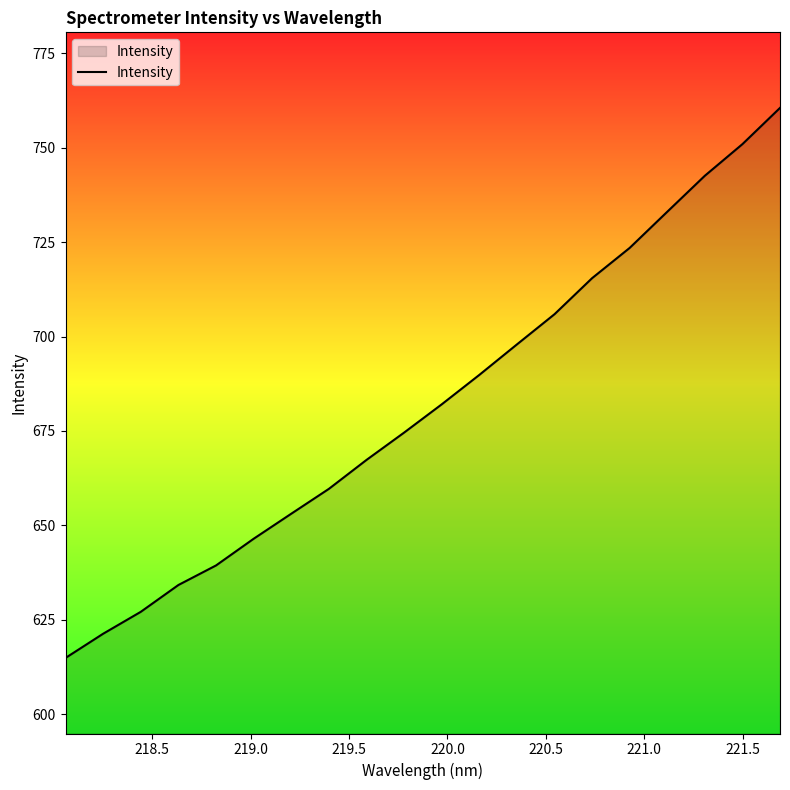

What is the difference between the maximum and minimum values?

145.6